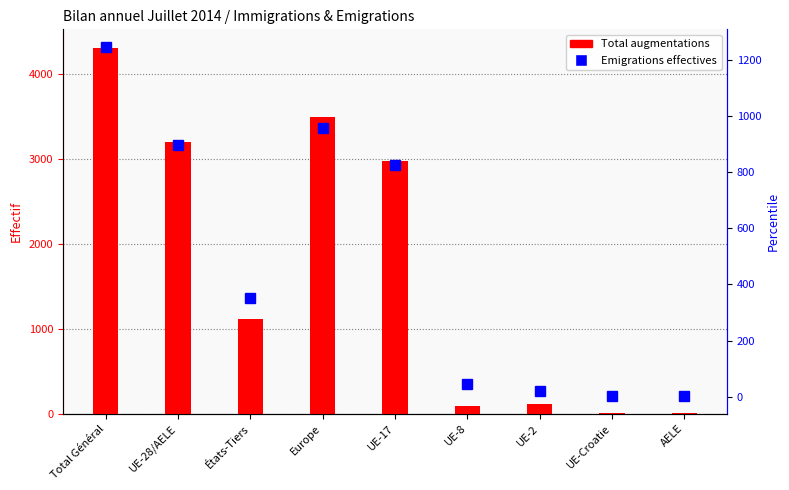

What is the value of the Total augmentations bar at the 1st from the left?

4315